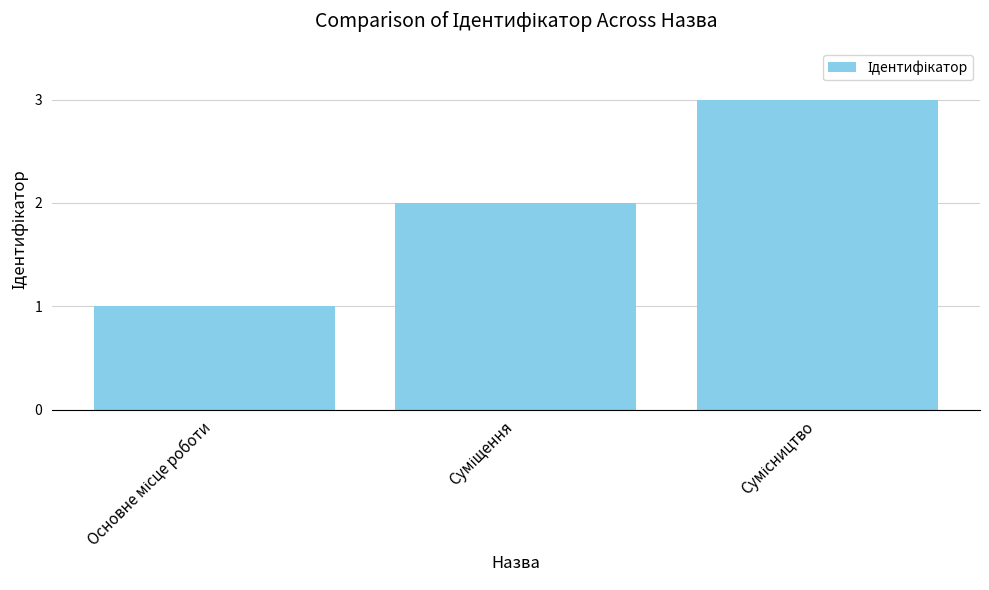

What is the maximum value shown in the chart?

3